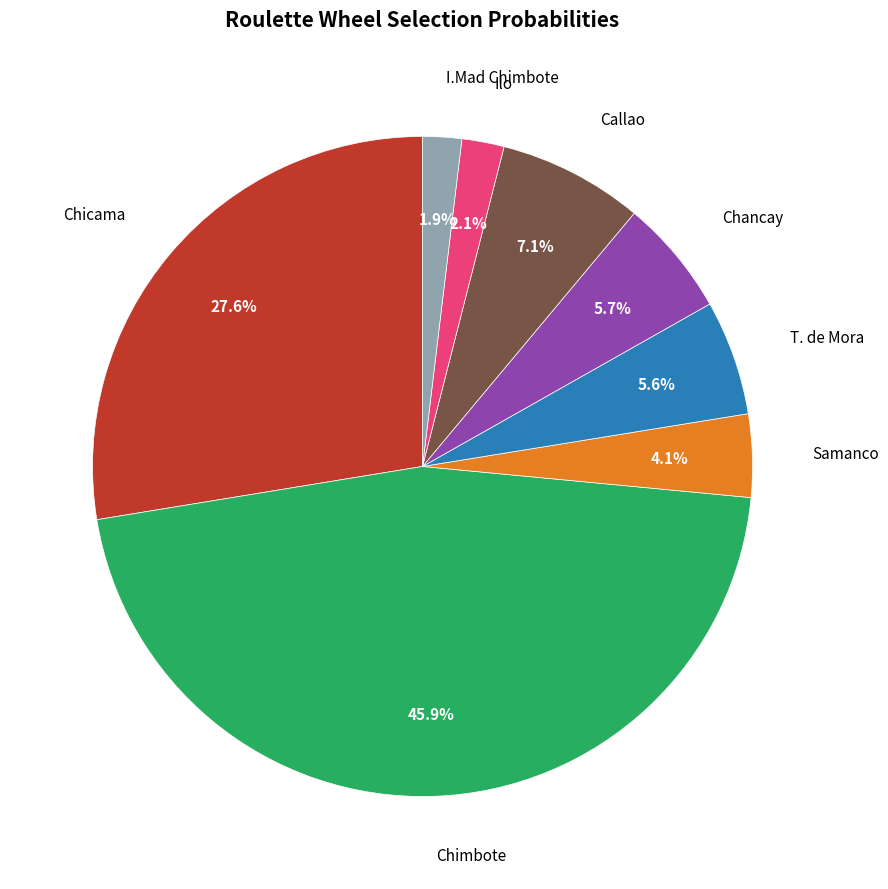

Approximately how many times larger is the value at Chancay compared to I.Mad Chimbote?

3.0